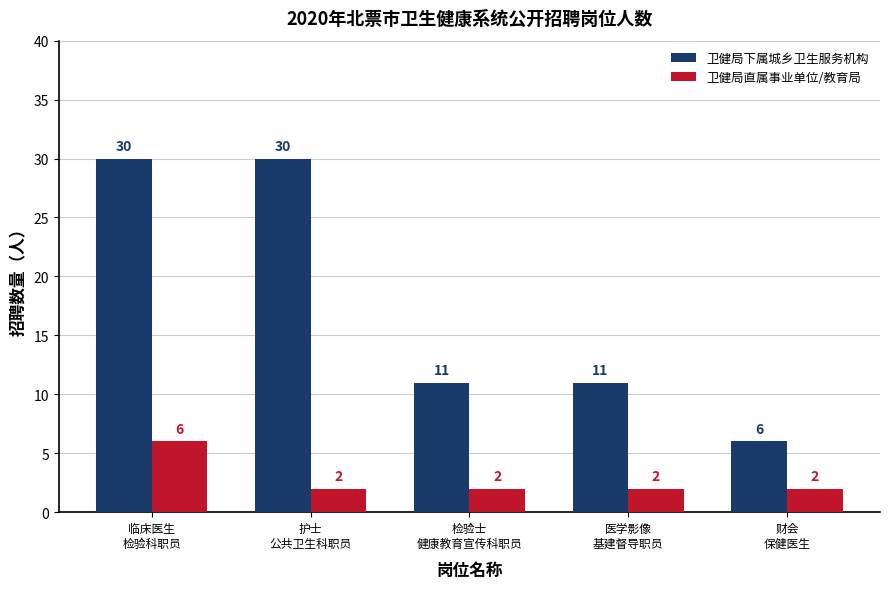

What is the greatest value displayed?

30